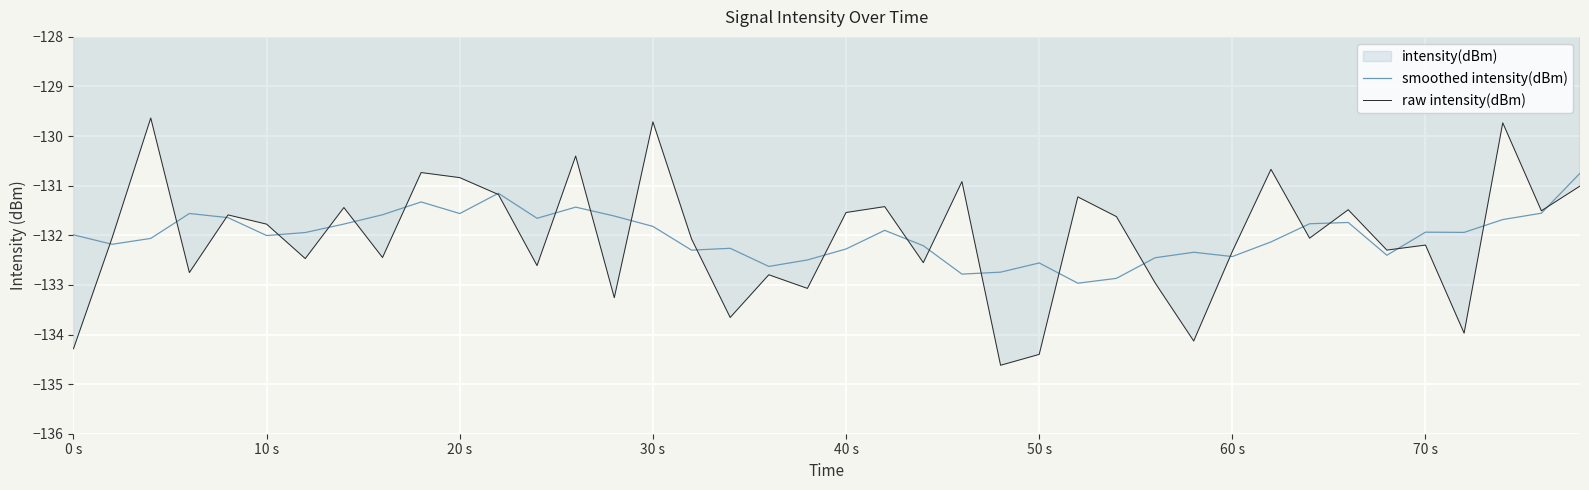

How many data points does each series have?

40